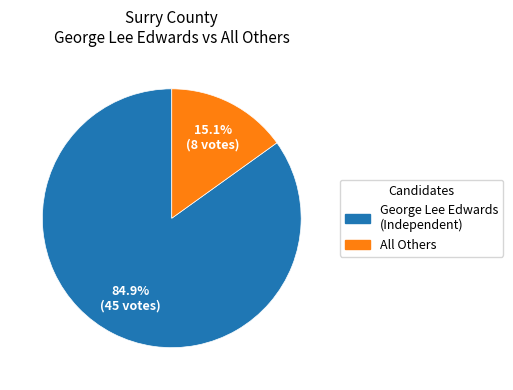

Does any single category account for the majority?

Yes